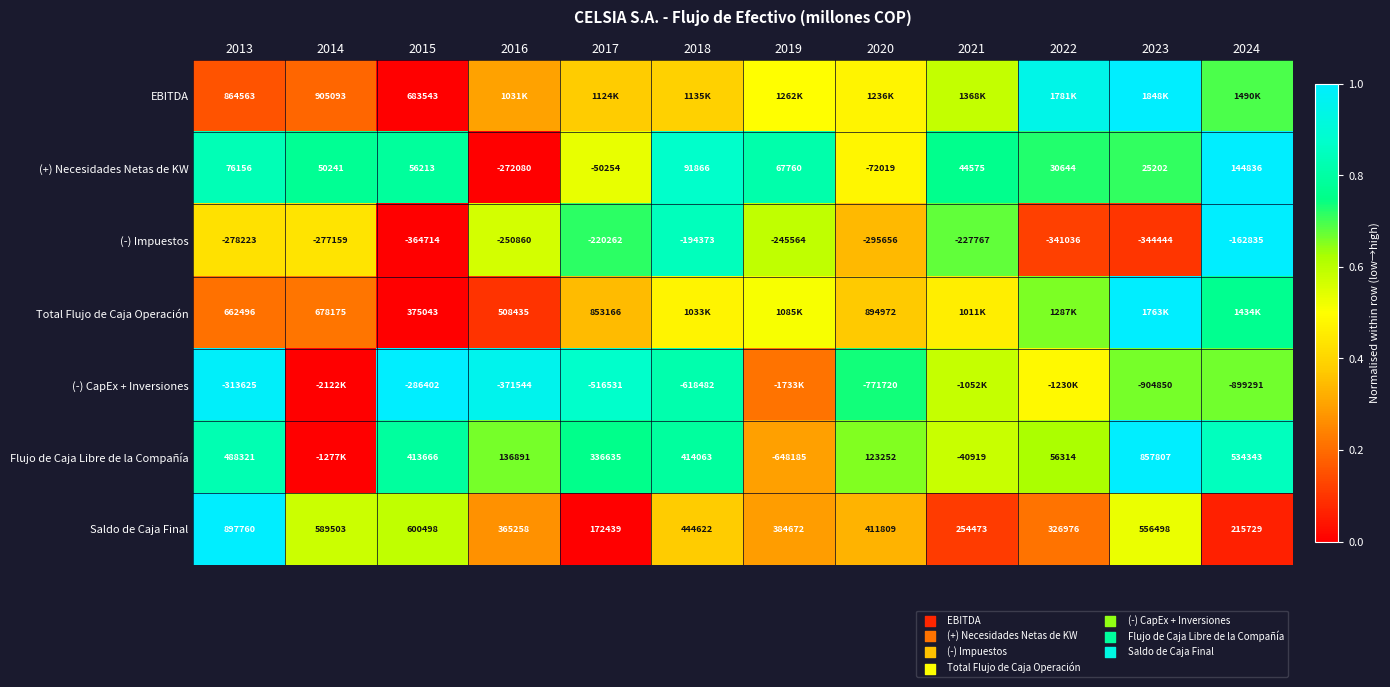

Is the value of Flujo de Caja Libre de la Compañía at 2016 greater than the value of Total Flujo de Caja Operación at 2014?

No